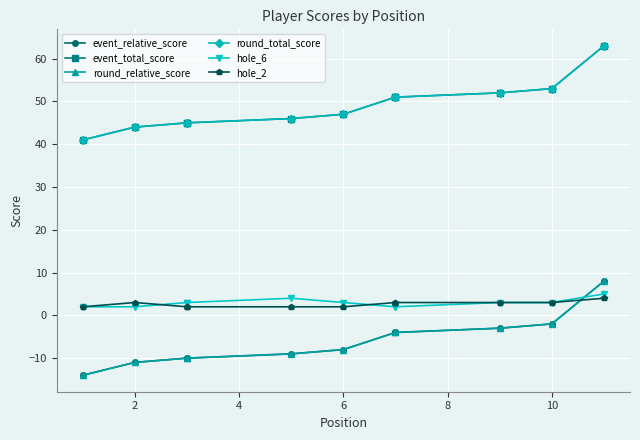

The value of round_total_score at 0 is 65. True or false?

False